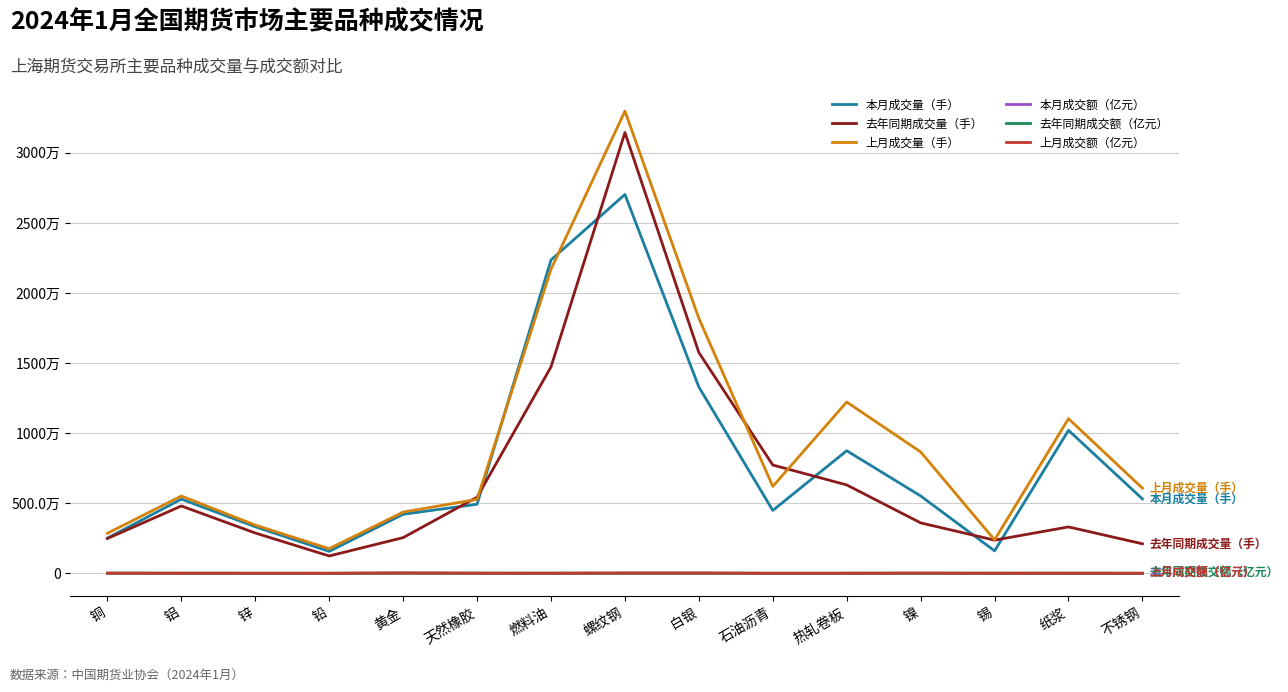

At 镍, list the series in order from largest to smallest.

上月成交量（手）, 本月成交量（手）, 去年同期成交量（手）, 上月成交额（亿元）, 去年同期成交额（亿元）, 本月成交额（亿元）